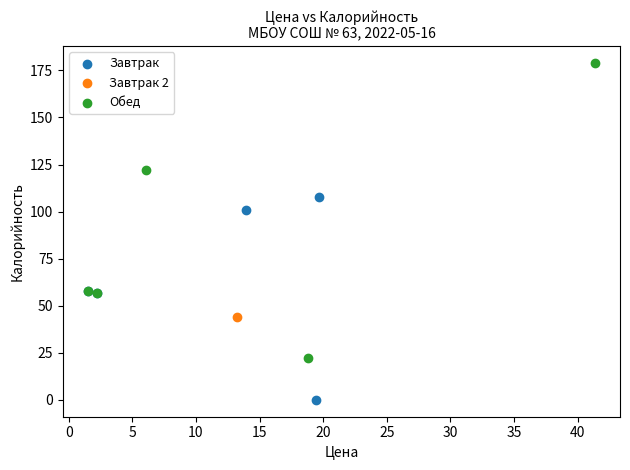

Which series reaches the minimum Y coordinate?

Завтрак